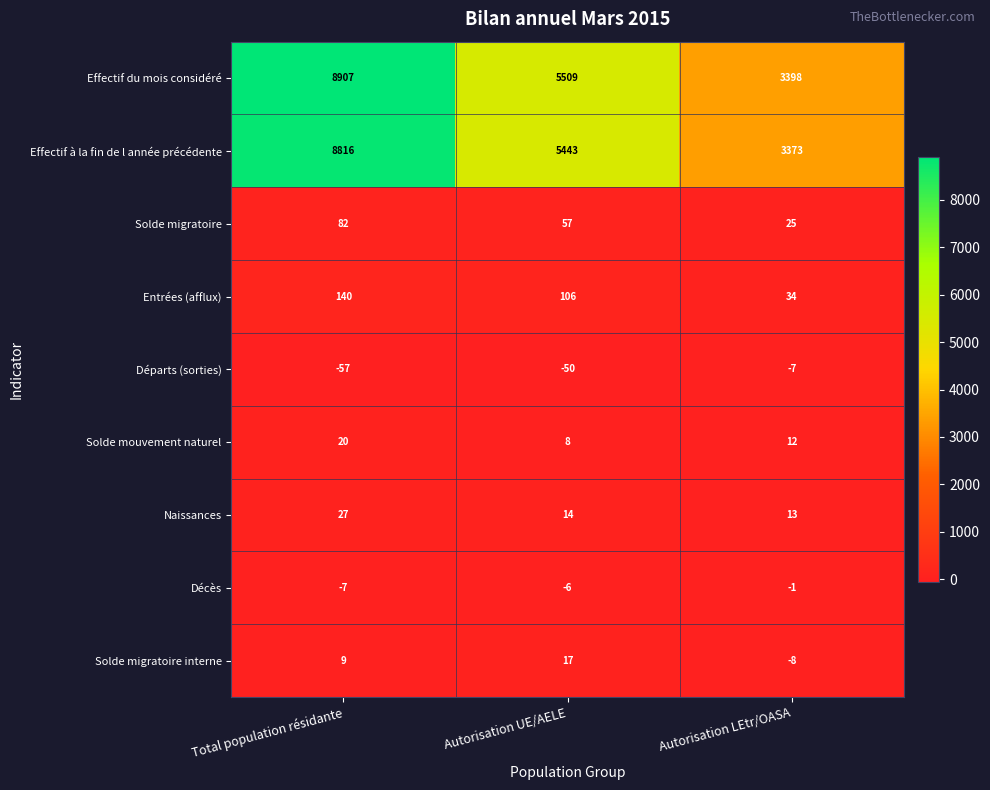

How many Solde migratoire values are between 25 and 82?

3